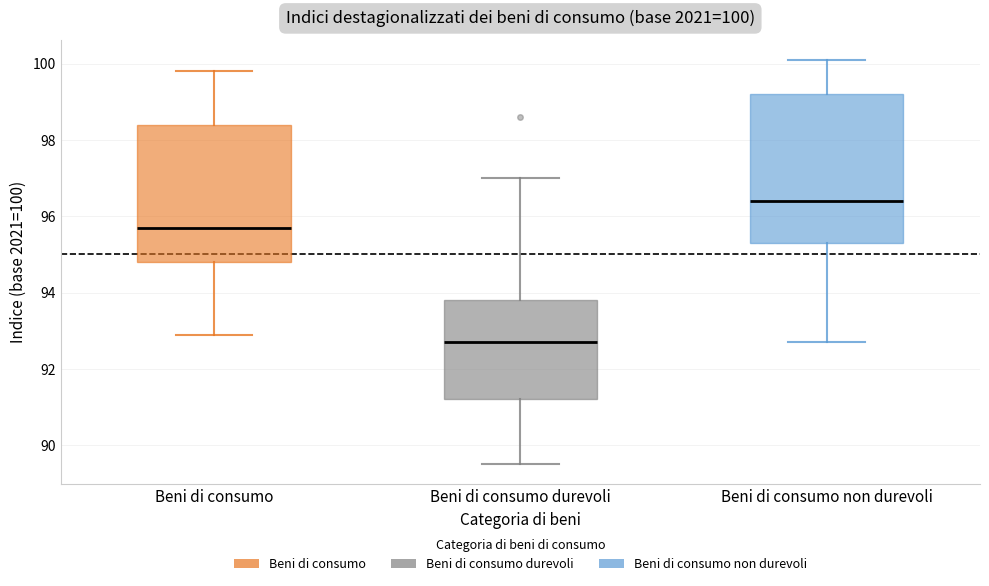

Which box has the highest median line?

Beni di consumo non durevoli